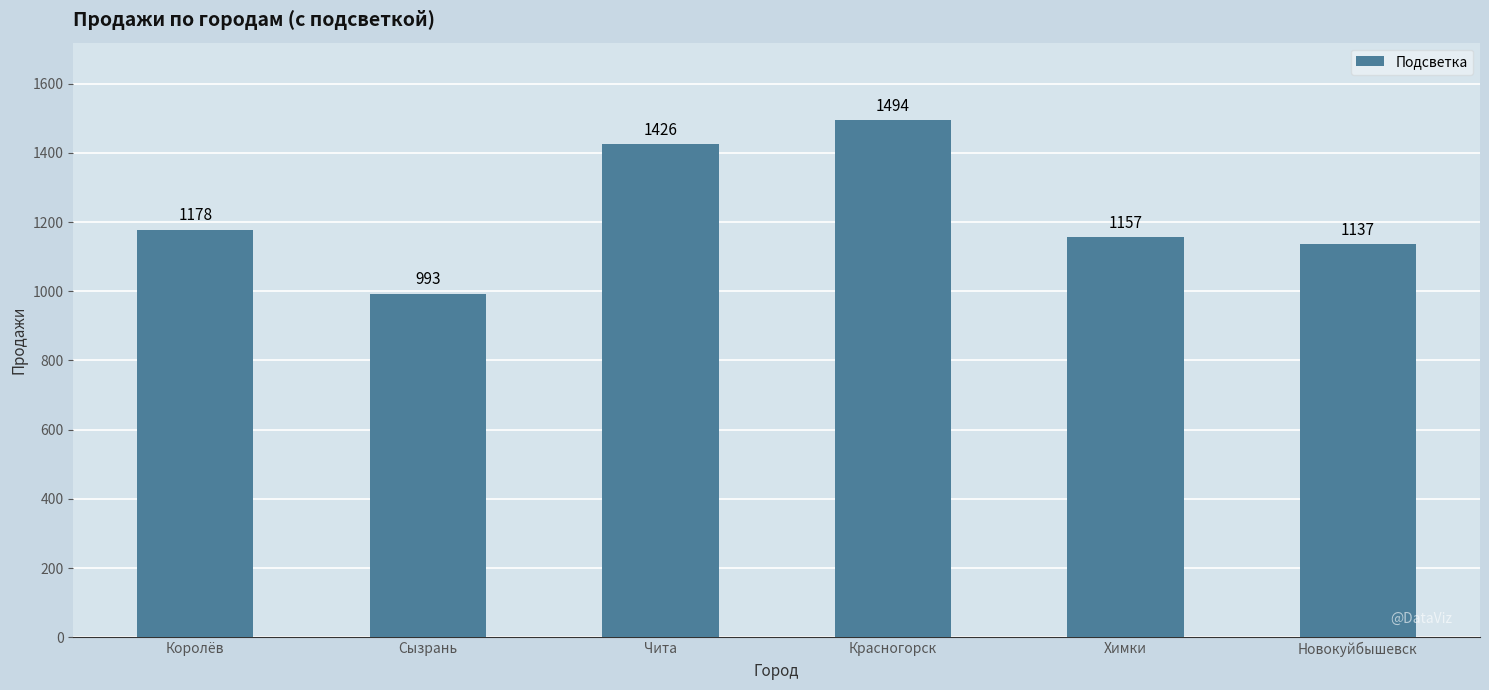

Reading left to right, transcribe all the data shown in this chart.

1178	993	1426	1494	1157	1137